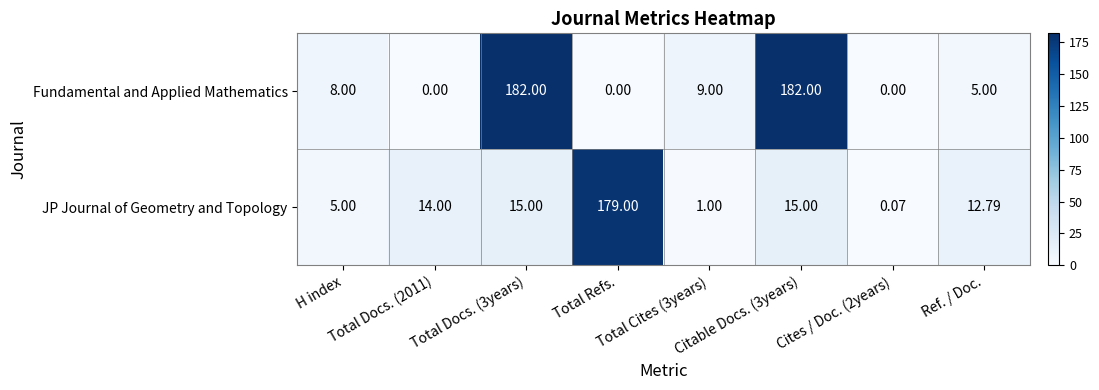

List the series in order of their peak value, highest first.

Fundamental and Applied Mathematics, JP Journal of Geometry and Topology